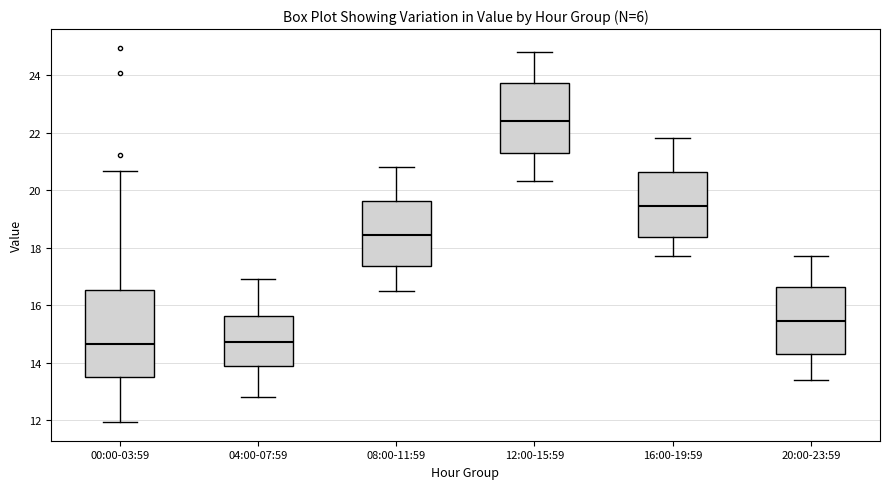

Reading left to right, transcribe this box plot: for each box, give where its median line is, the range the box spans, and where its two whiskers end, as read against the y-axis. The values are not printed on the chart, so give them approximately, as read against the axis.

00:00-03:59: median 14.6, box 13.6 to 16.6, whiskers 12.0 to 20.6
04:00-07:59: median 14.8, box 13.8 to 15.6, whiskers 12.8 to 17.0
08:00-11:59: median 18.4, box 17.4 to 19.6, whiskers 16.6 to 20.8
12:00-15:59: median 22.4, box 21.4 to 23.8, whiskers 20.4 to 24.8
16:00-19:59: median 19.4, box 18.4 to 20.6, whiskers 17.8 to 21.8
20:00-23:59: median 15.4, box 14.4 to 16.6, whiskers 13.4 to 17.8